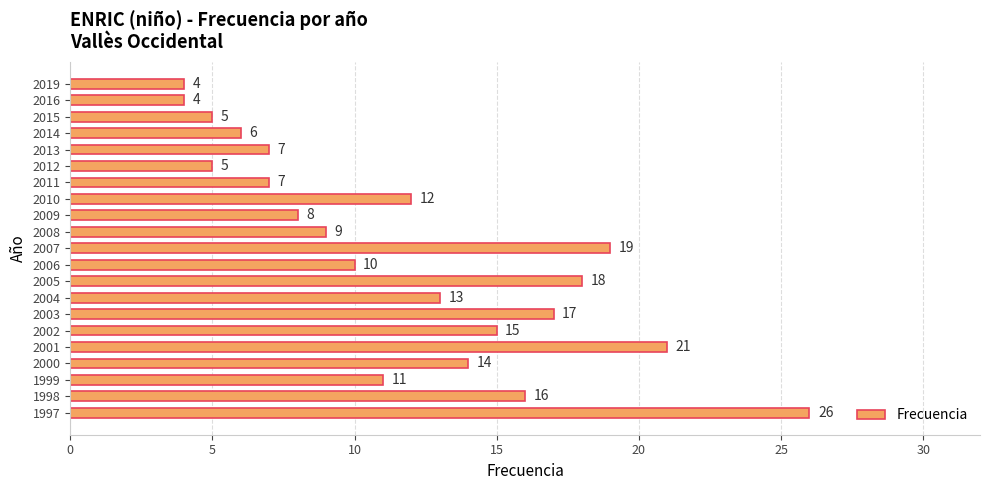

Reading bottom to top, list all the values displayed in this chart.

26	16	11	14	21	15	17	13	18	10	19	9	8	12	7	5	7	6	5	4	4